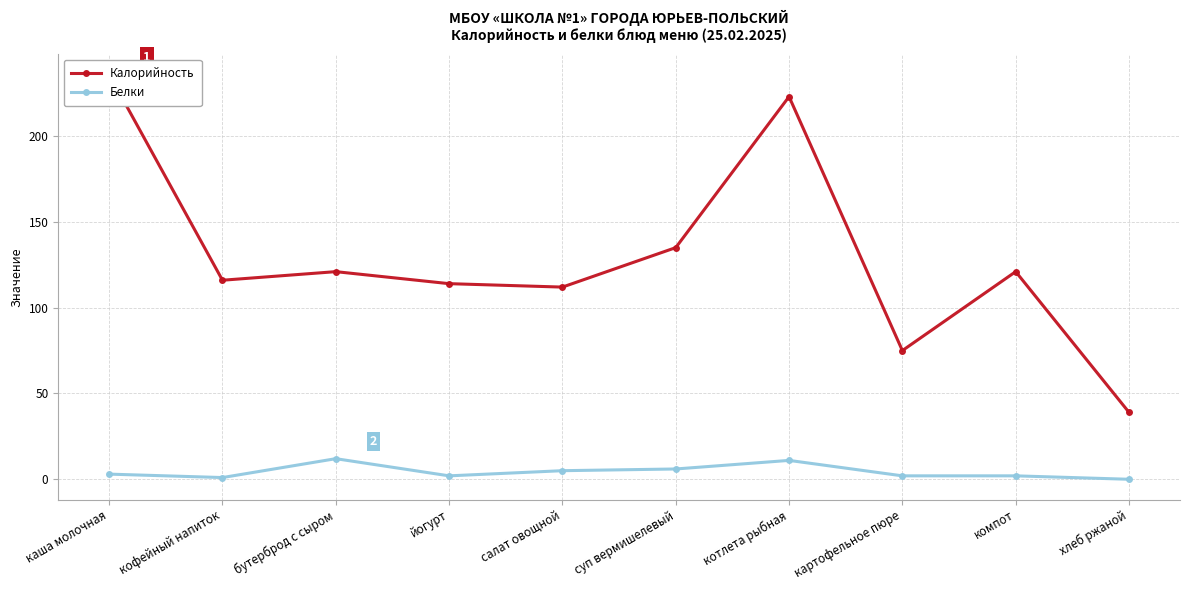

In Калорийность, how many points are lower than both neighbors (excluding endpoints)?

3